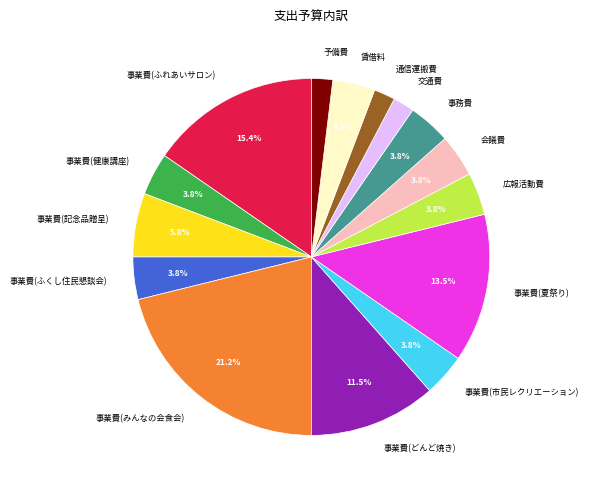

Which category has the biggest portion of the pie?

事業費(みんなの会食会)